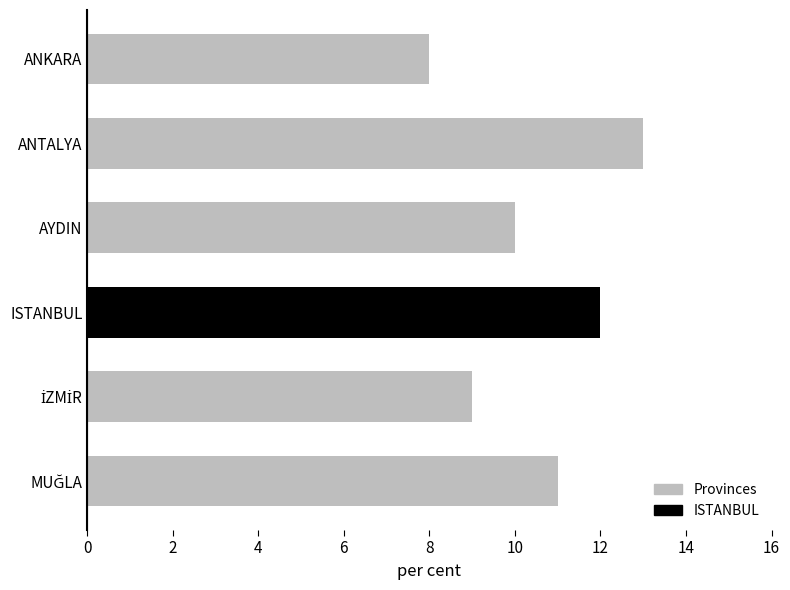

What is the difference between the second highest and second lowest values?

3